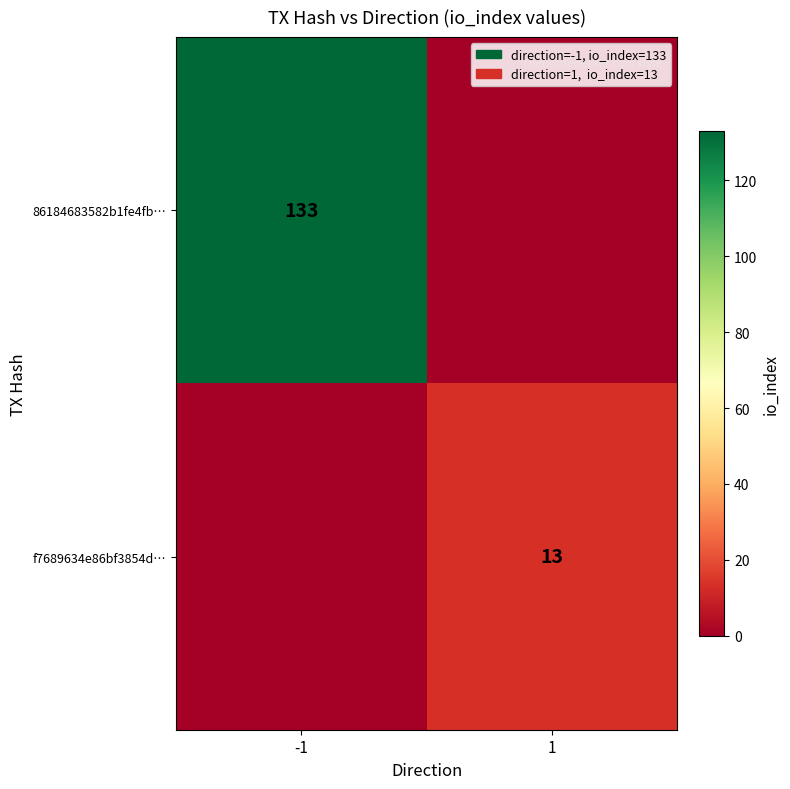

True or false: 86184683582b1fe4fb… has a value of 88 at -1.

False